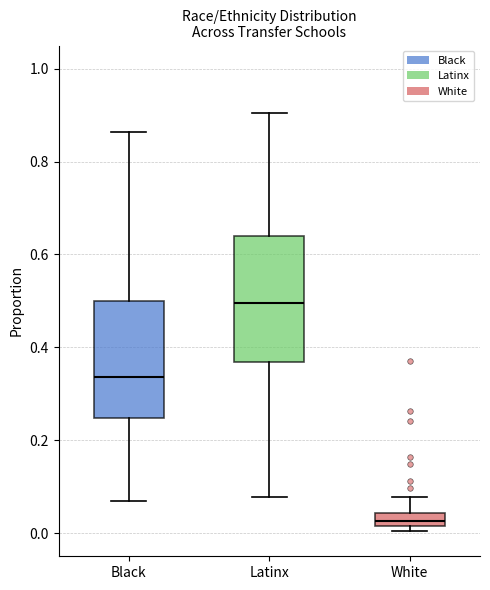

Which box's median line is the lowest?

White